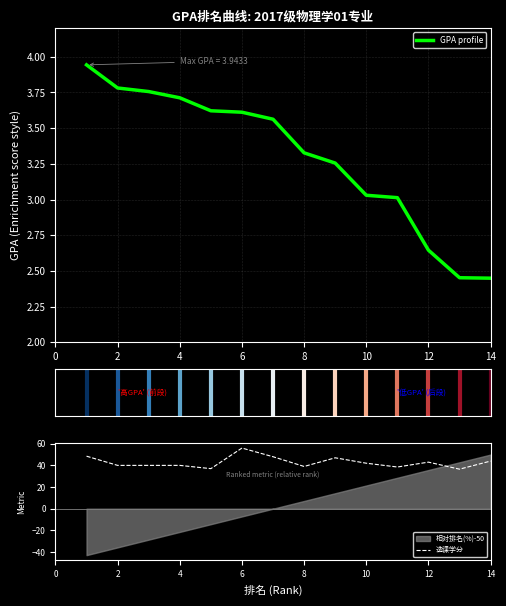

True or false: 选课学分 has more than 0 points higher than both neighbors.

True